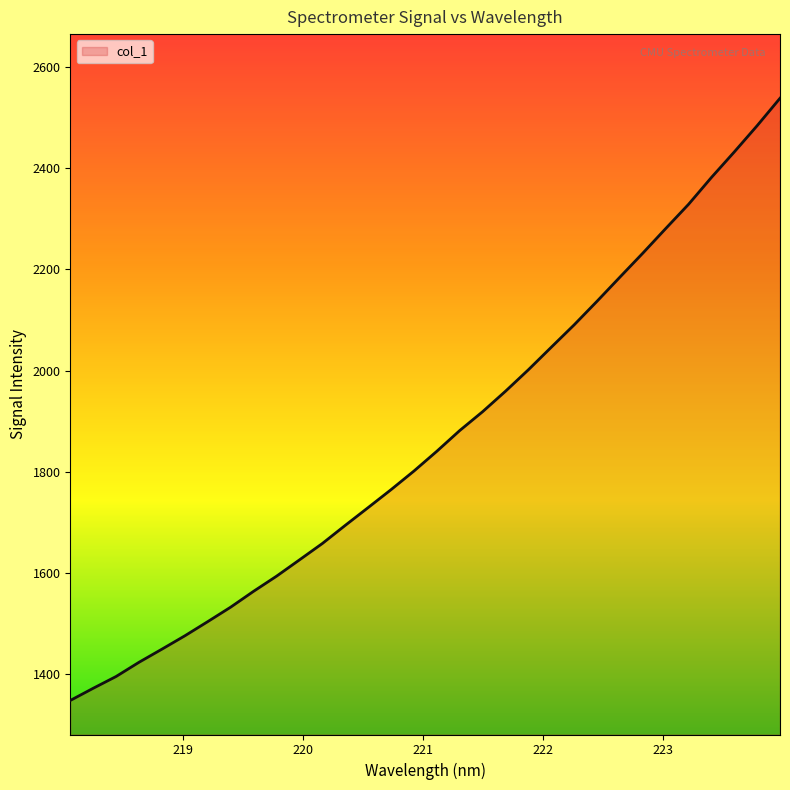

What is the difference between the maximum and minimum values?

1191.7